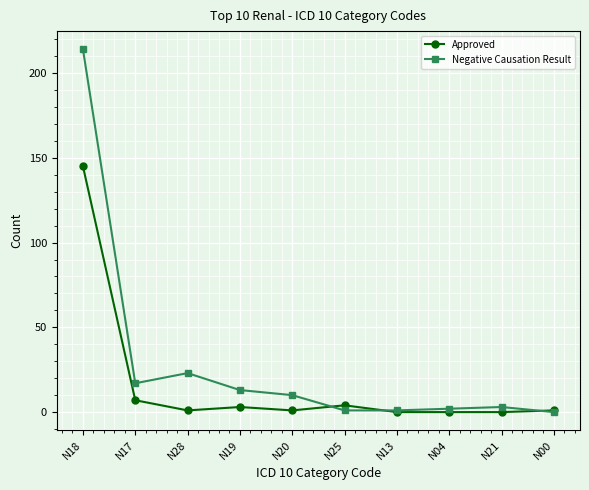

What position from the right is N28?

8